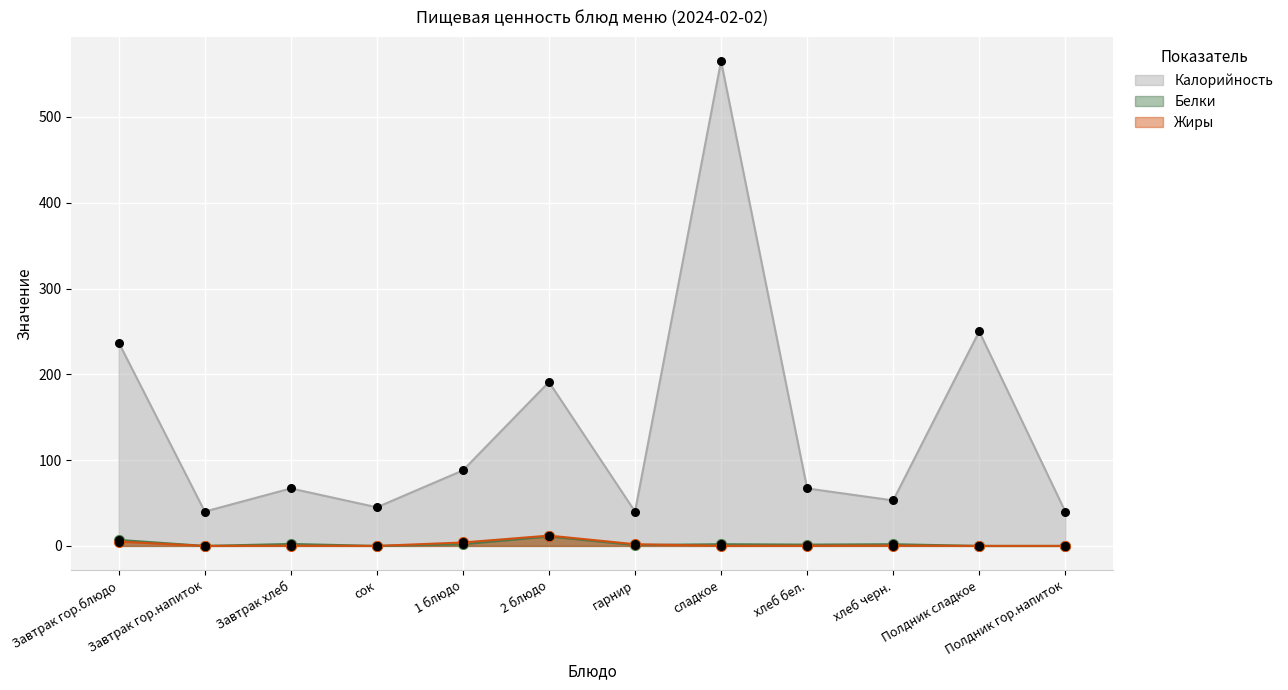

What is the total value across all series at Полдник сладкое?

250.0